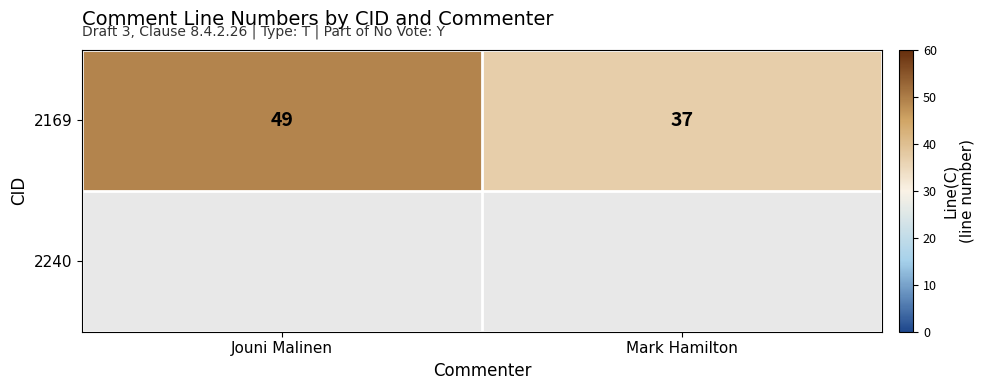

At how many categories does at least one series exceed 44?

1